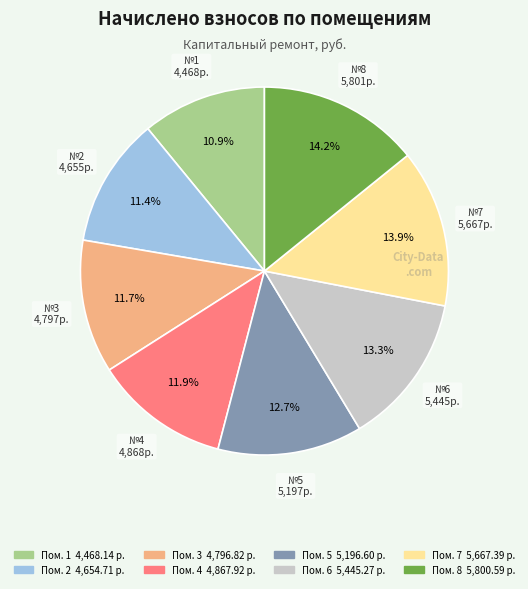

Is there a majority slice in this chart?

No